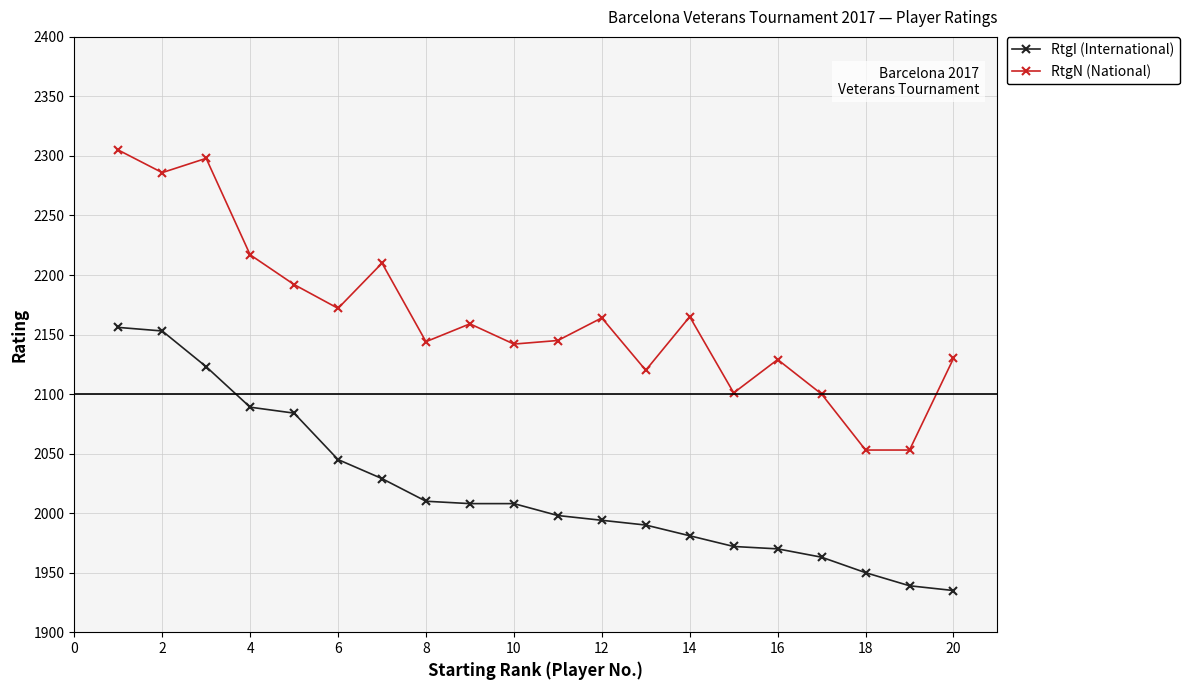

In RtgN (National), how many points are higher than both neighbors (excluding endpoints)?

6